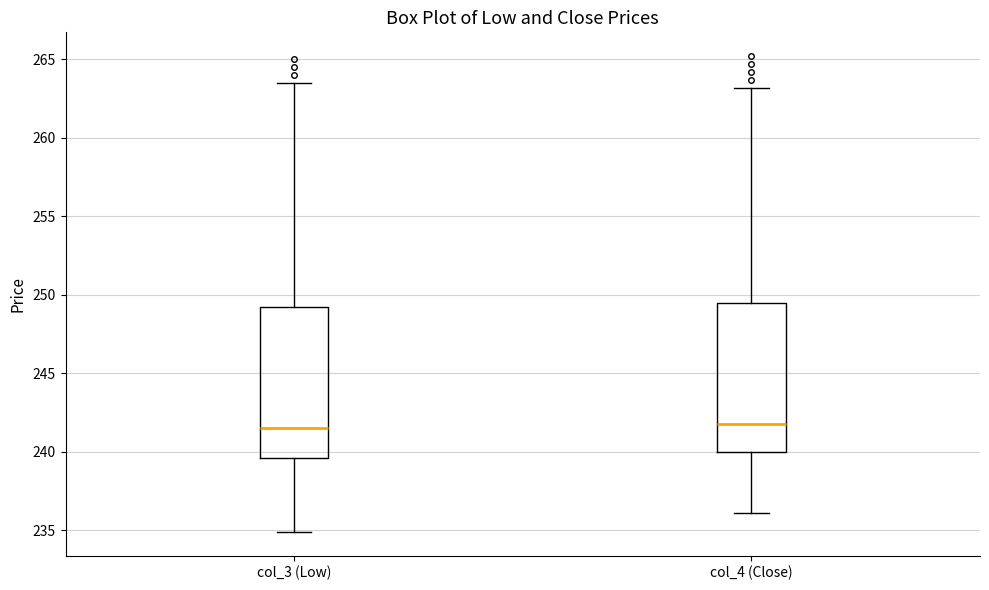

Where does the upper whisker of the box for col_3 (Low) end on the y-axis? The values are not printed on the chart, so give them approximately, as read against the axis.

263.5